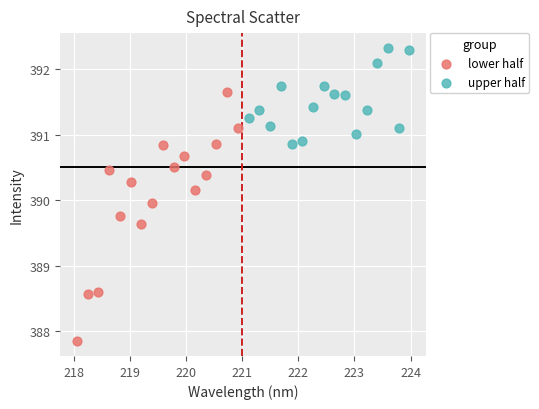

Which series reaches the maximum Y coordinate?

upper half